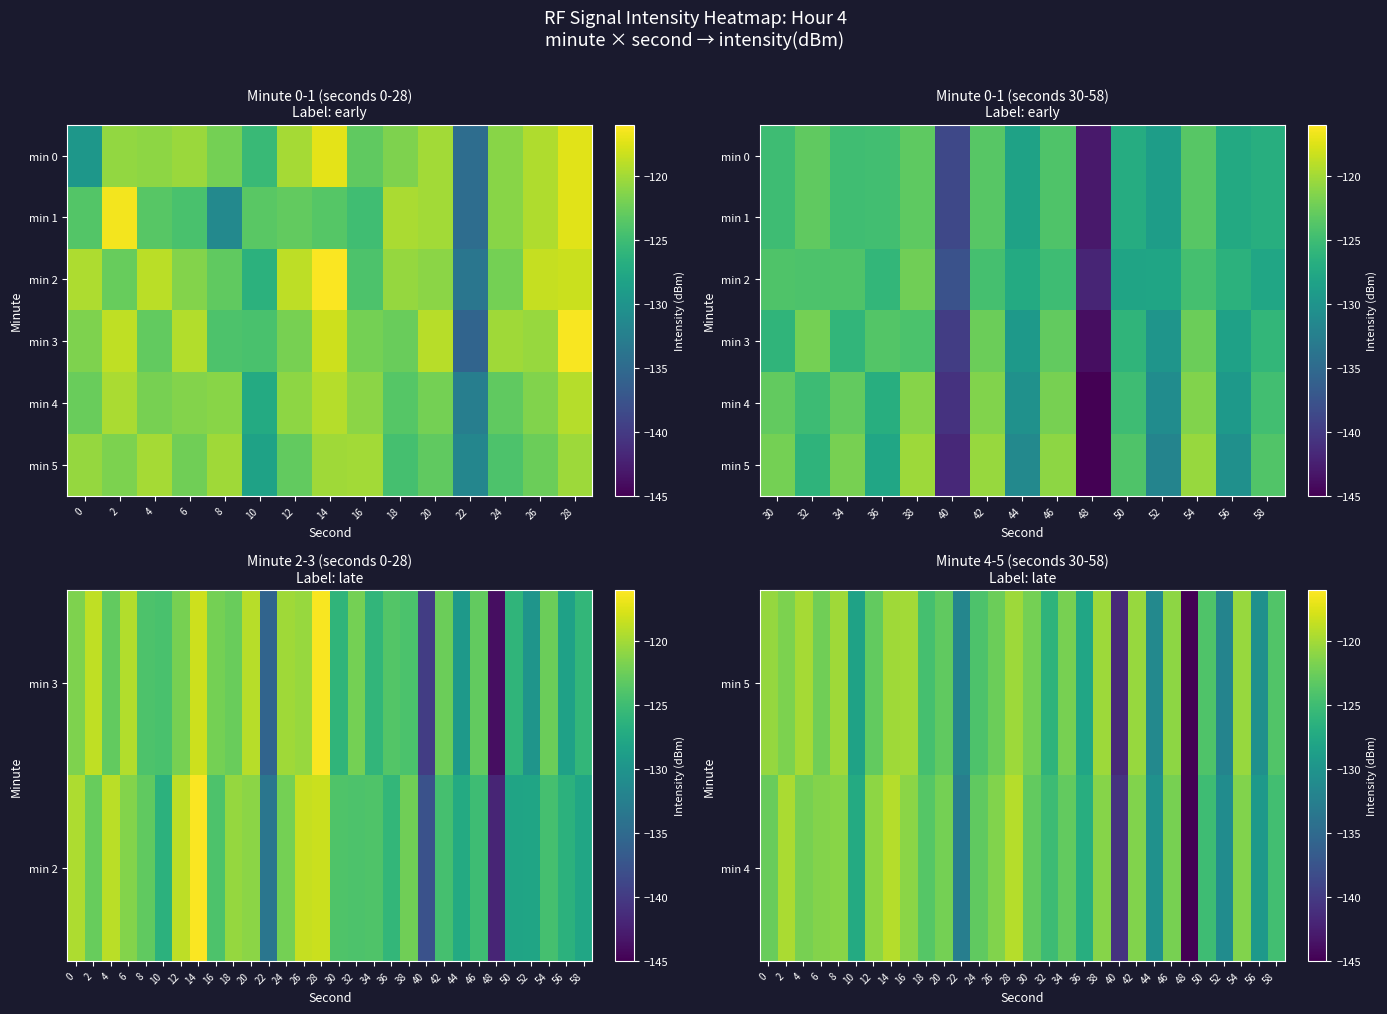

What is the total value across all series at 18?

-491.4